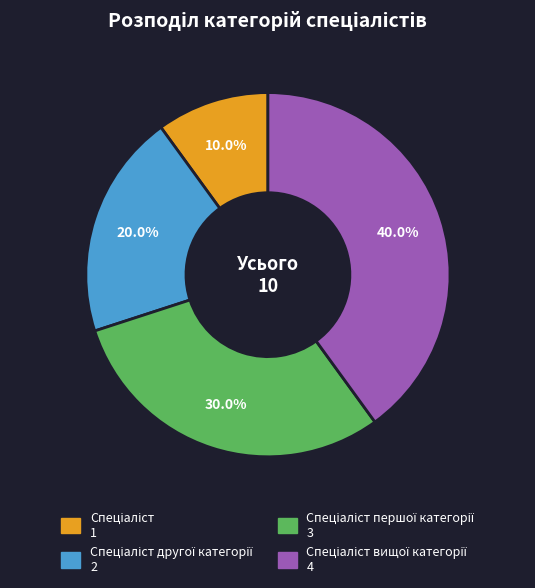

Count the number of slices in the pie.

4